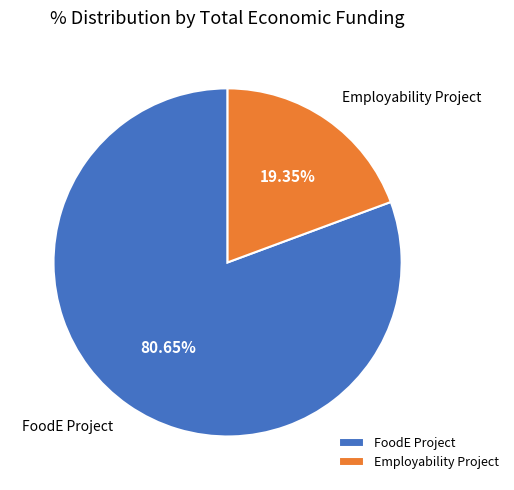

Which has a higher value, Employability Project or FoodE Project?

FoodE Project